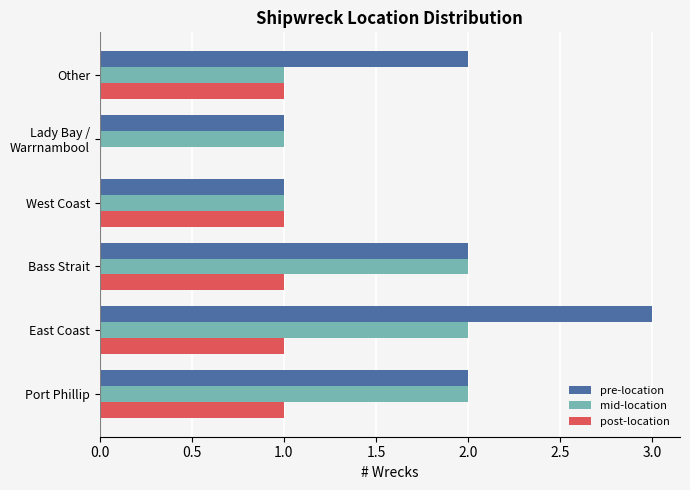

Which series has the widest spread of values?

pre-location